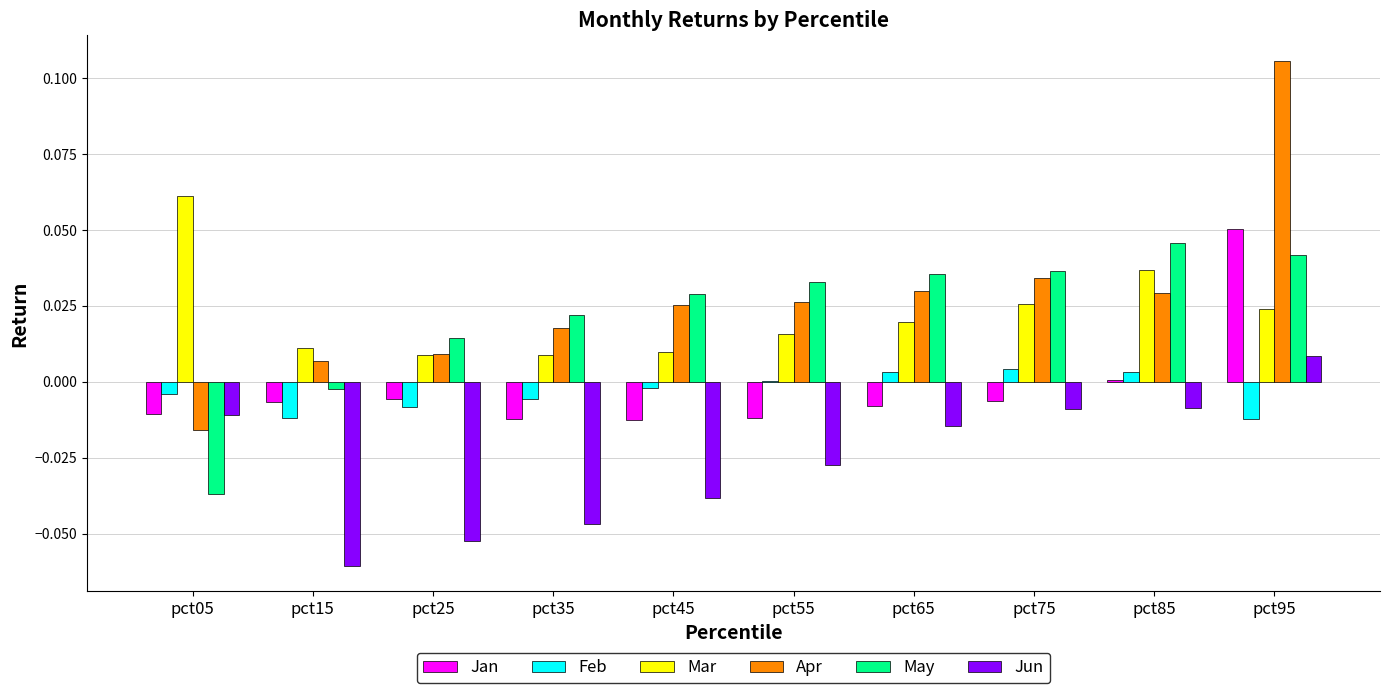

Which series changed the most between pct35 and pct75?

Jun